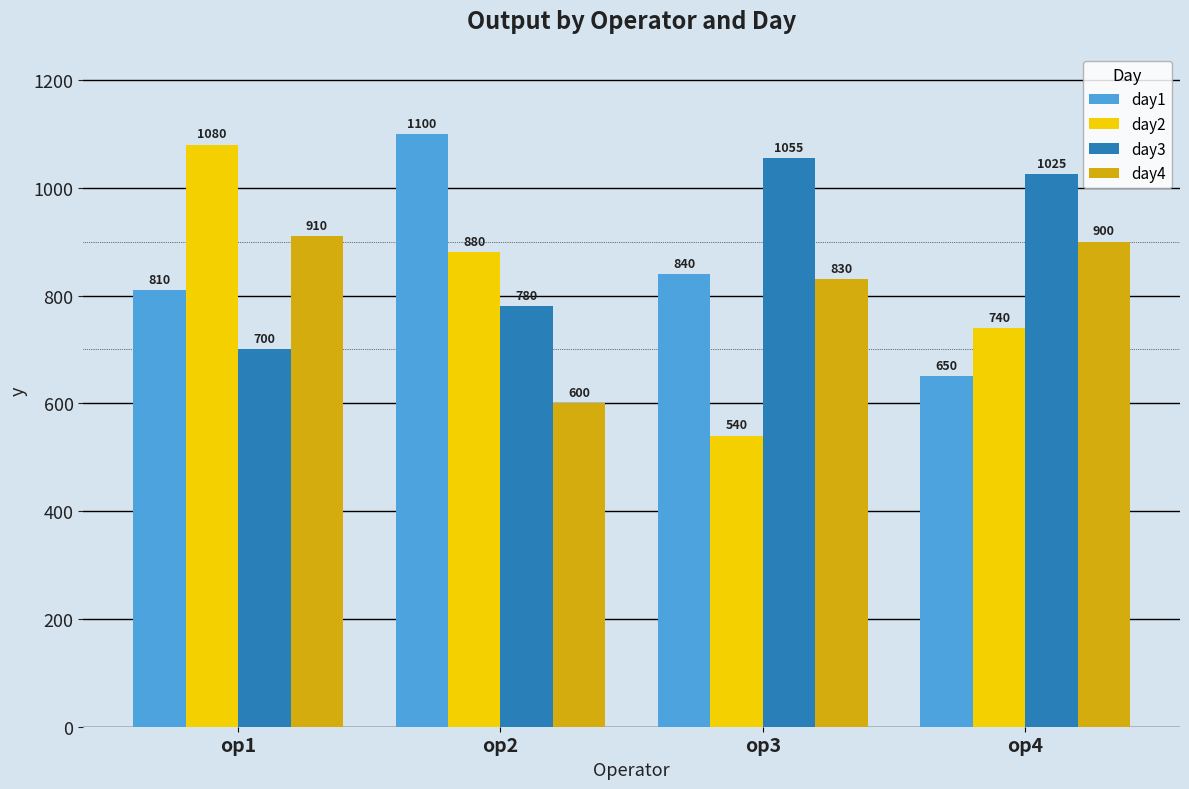

At which label is day1 closest to 875?

op3